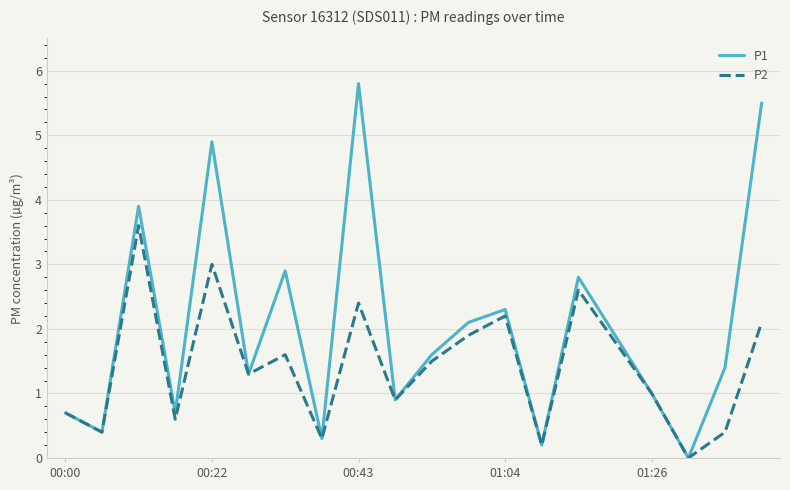

Which series has the largest total across all categories?

P1